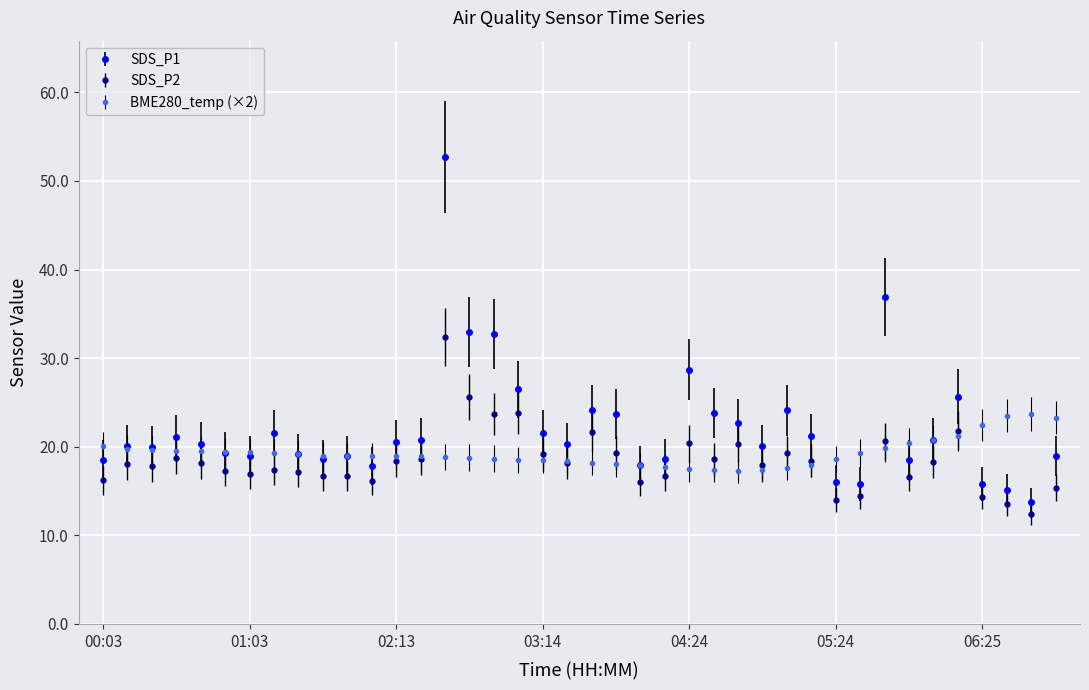

At how many categories does at least one series exceed 17?

40